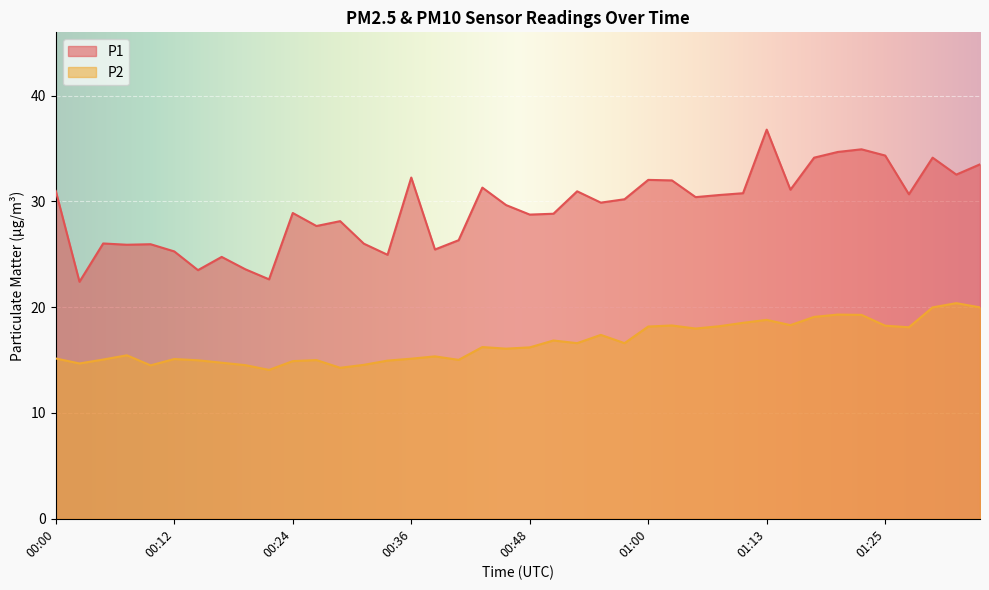

True or false: P1 and P2 cross at least once.

False